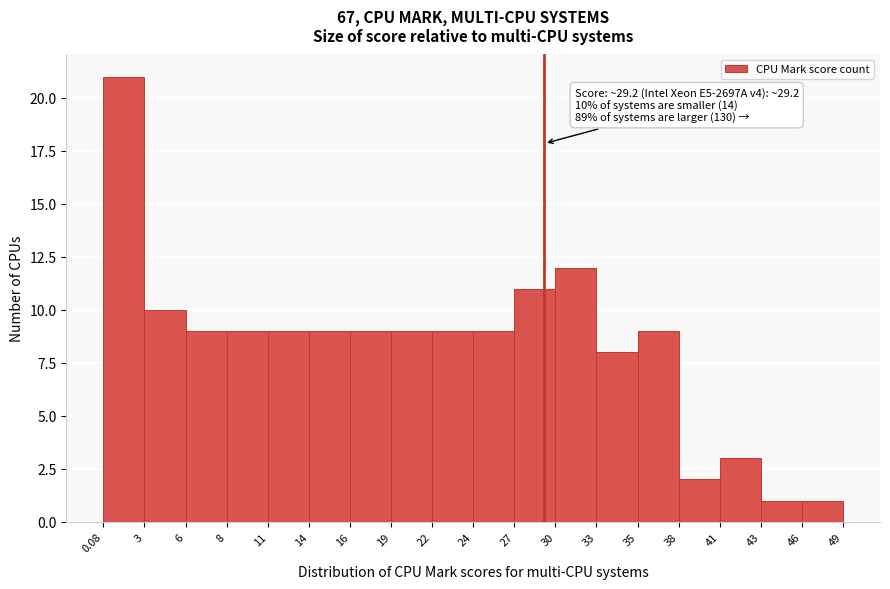

Over which range of the x-axis is the bar tallest?

0.08 to 3